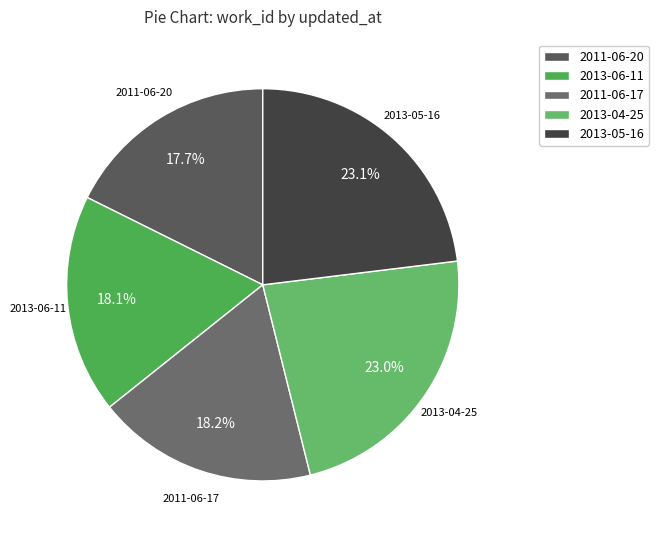

Combined, what portion of the pie is 2013-04-25 and 2011-06-17?

41.2%